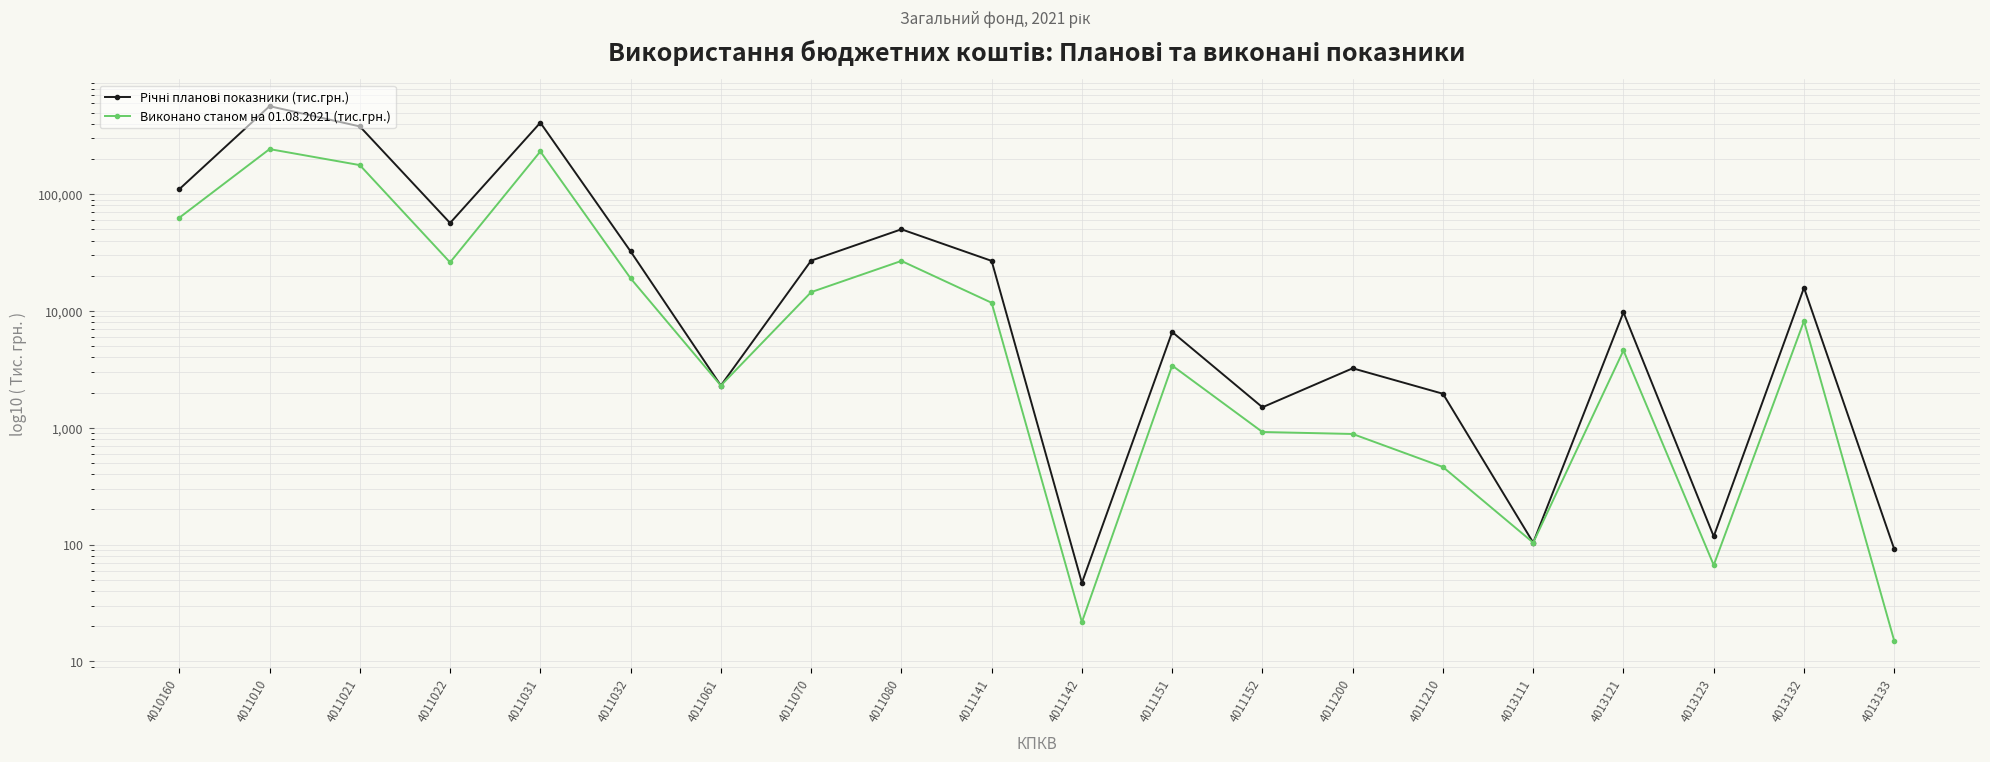

The Річні планові показники (тис.грн.) series shows 91.4 at 4013133. True or false?

True